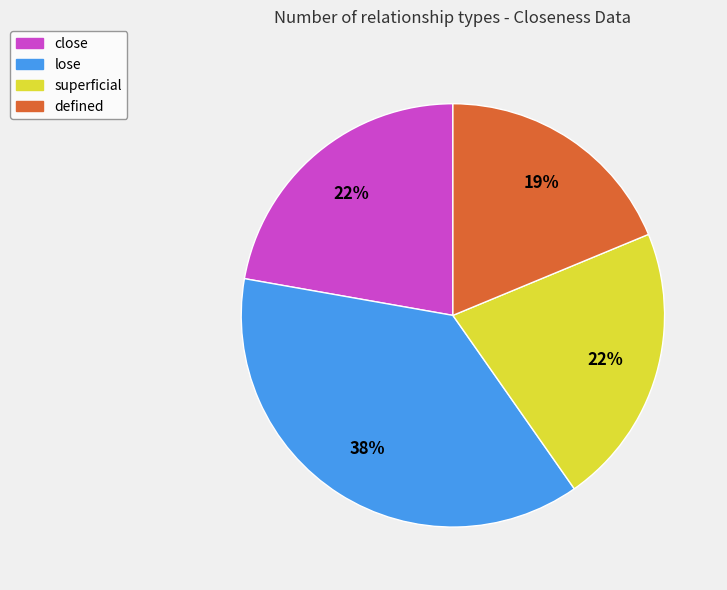

To the nearest percent, what is the difference between the largest and smallest slice percentages?

19%